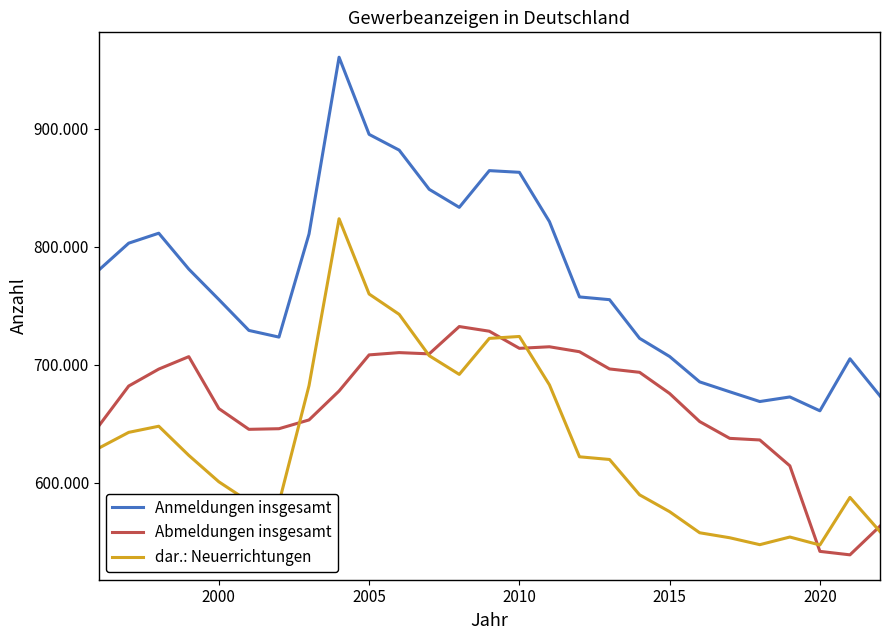

What is the greatest value displayed?

960533